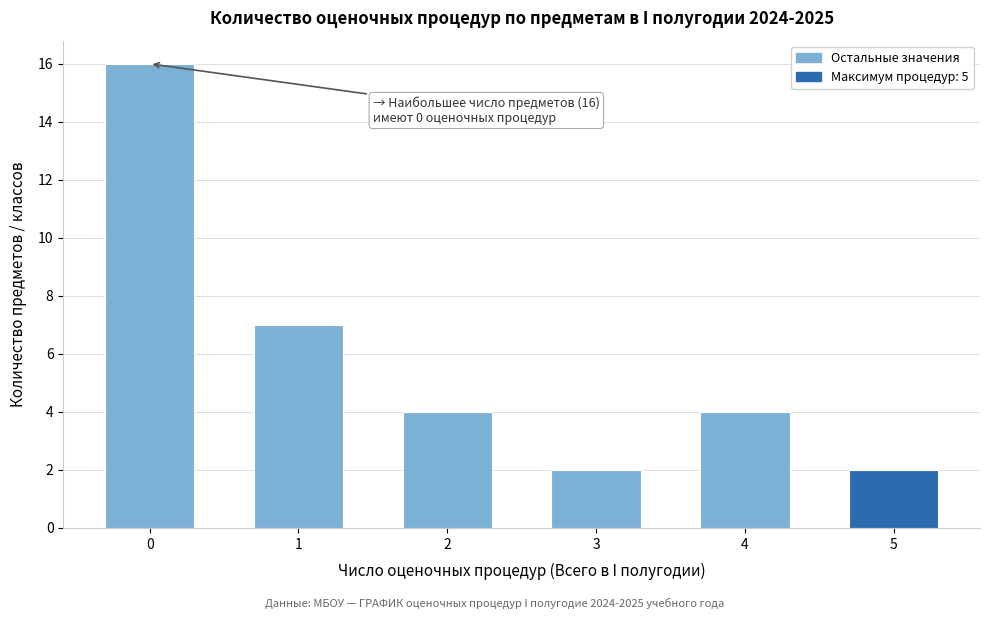

Reading left to right, list all the values displayed in this chart.

0=16	1=7	2=4	3=2	4=4	5=2